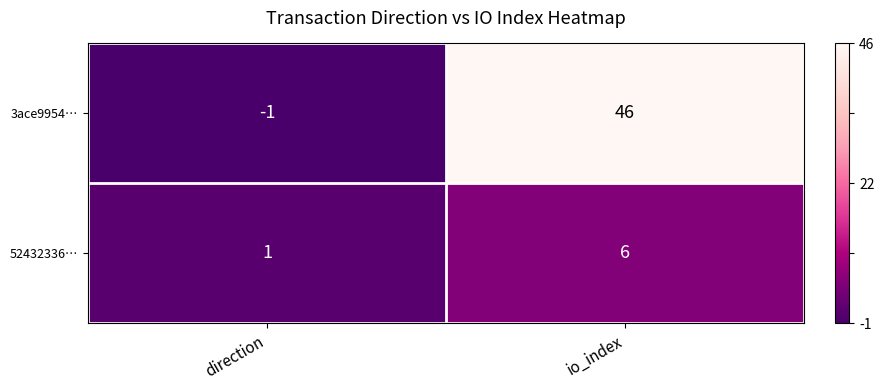

Is it true that 52432336… equals 6 at io_index?

True